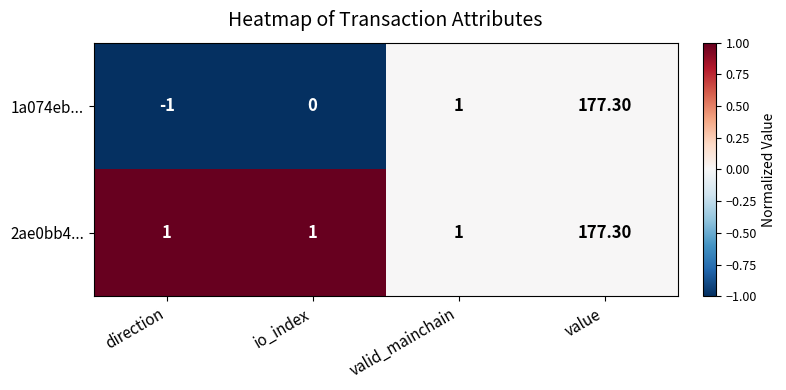

How many data points in 1a074eb... are less than 1?

2